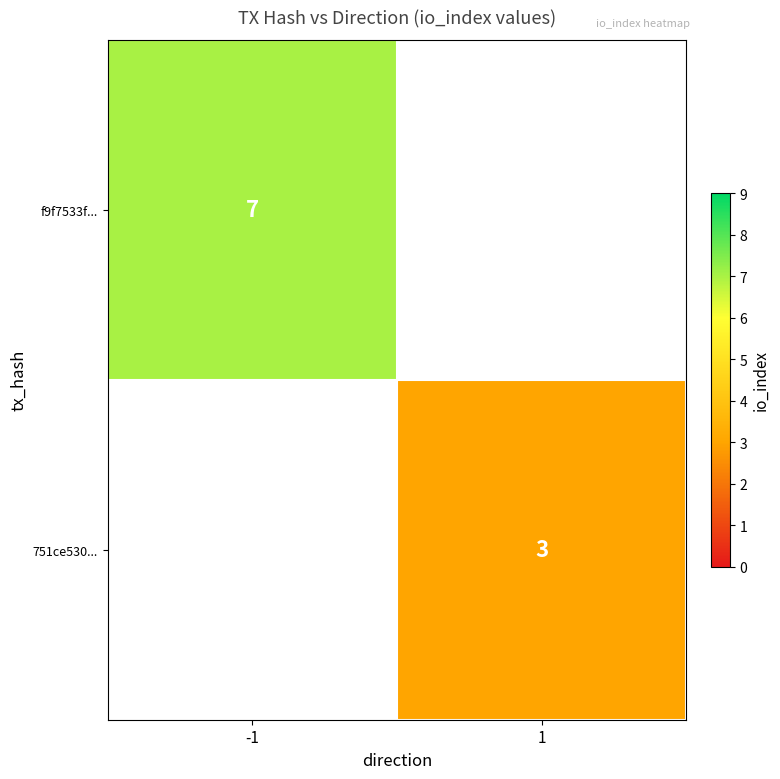

The f9f7533f... series shows 7 at -1. True or false?

True